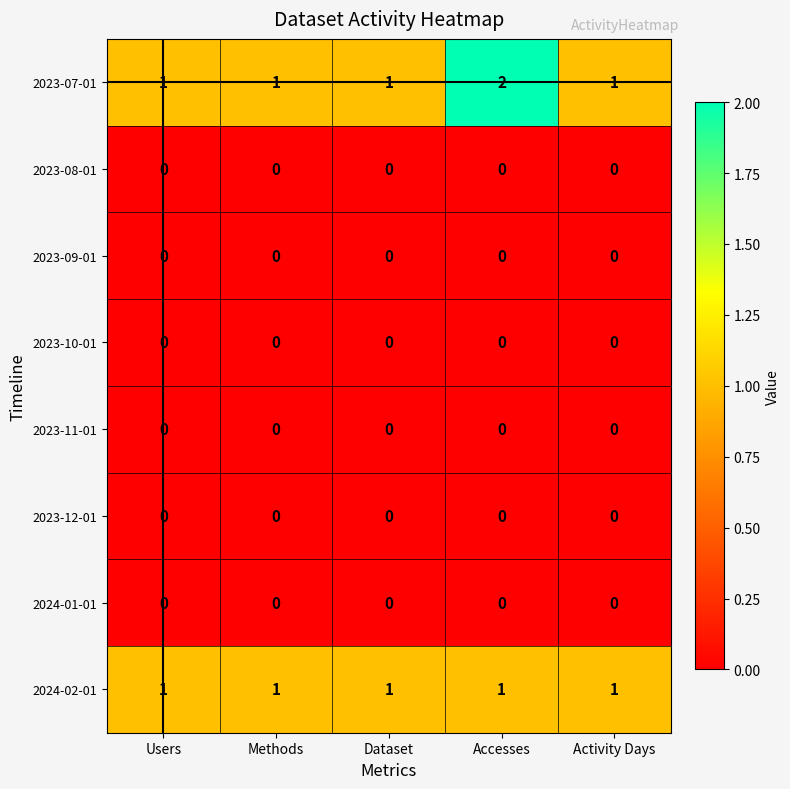

Which series has the largest total across all categories?

2023-07-01